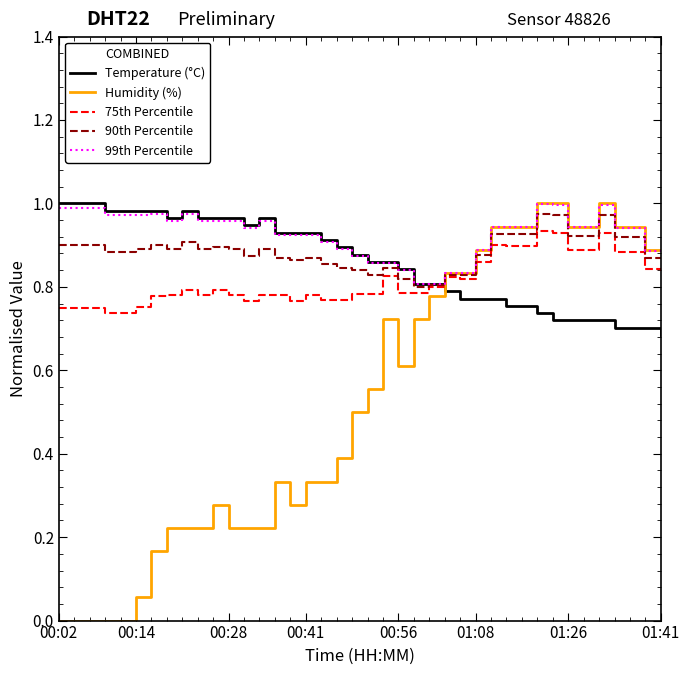

What are all the series names shown in the legend?

Temperature (°C), Humidity (%), 75th Percentile, 90th Percentile, 99th Percentile